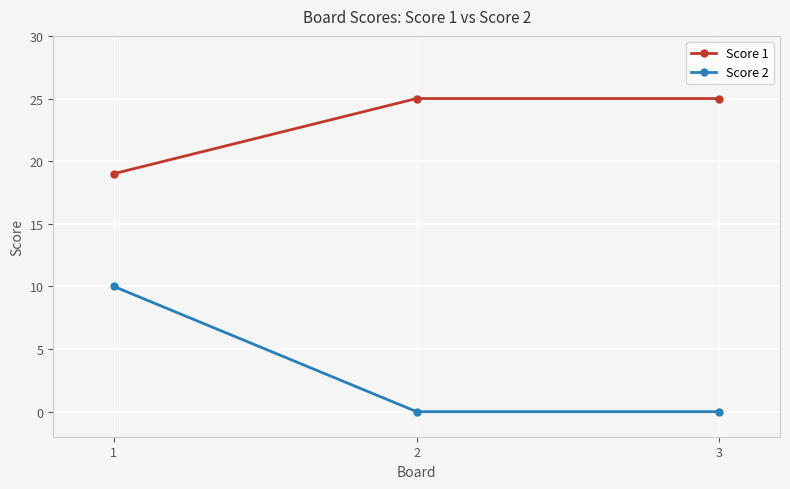

What is the difference between the maximum and minimum values in the Score 1 series?

6